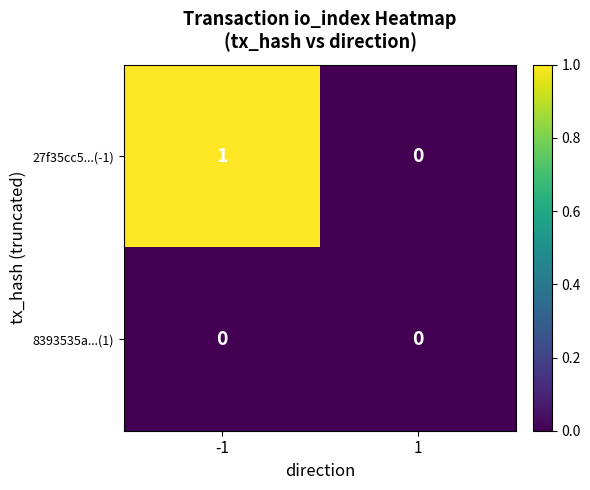

What is the greatest value displayed?

1